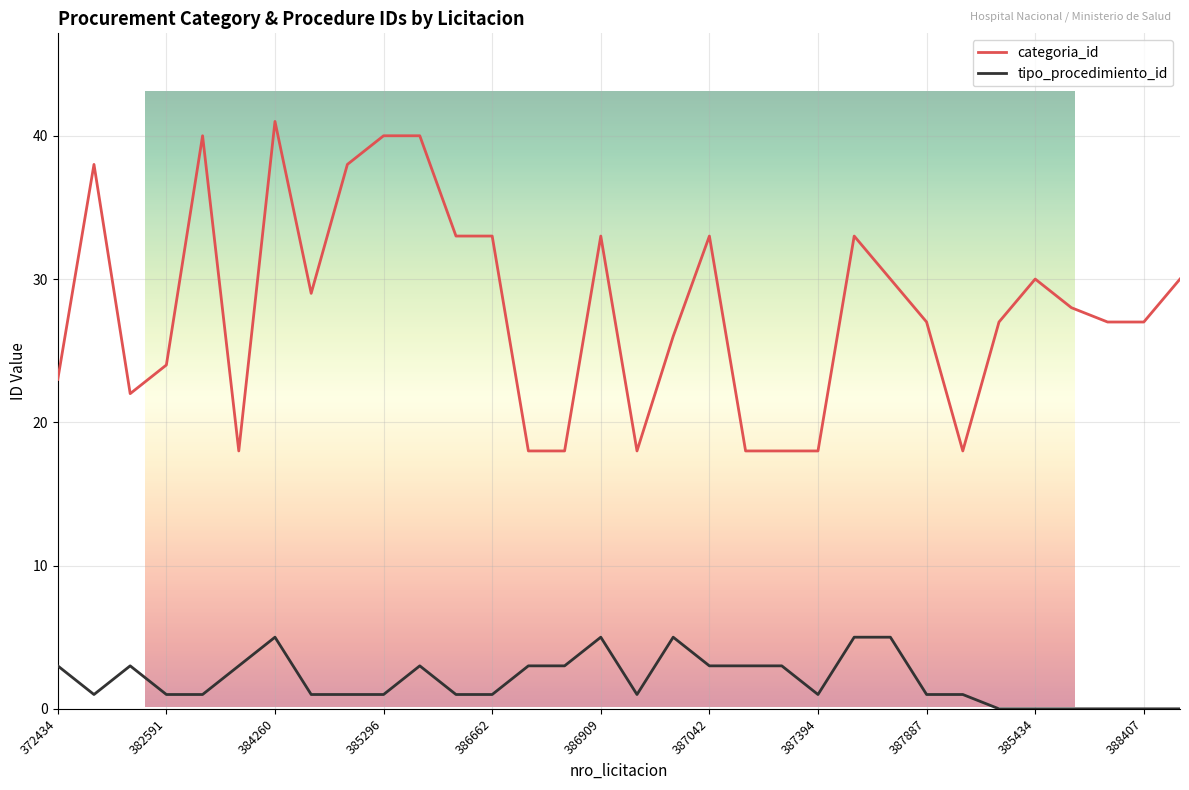

Which series has the widest spread of values?

categoria_id